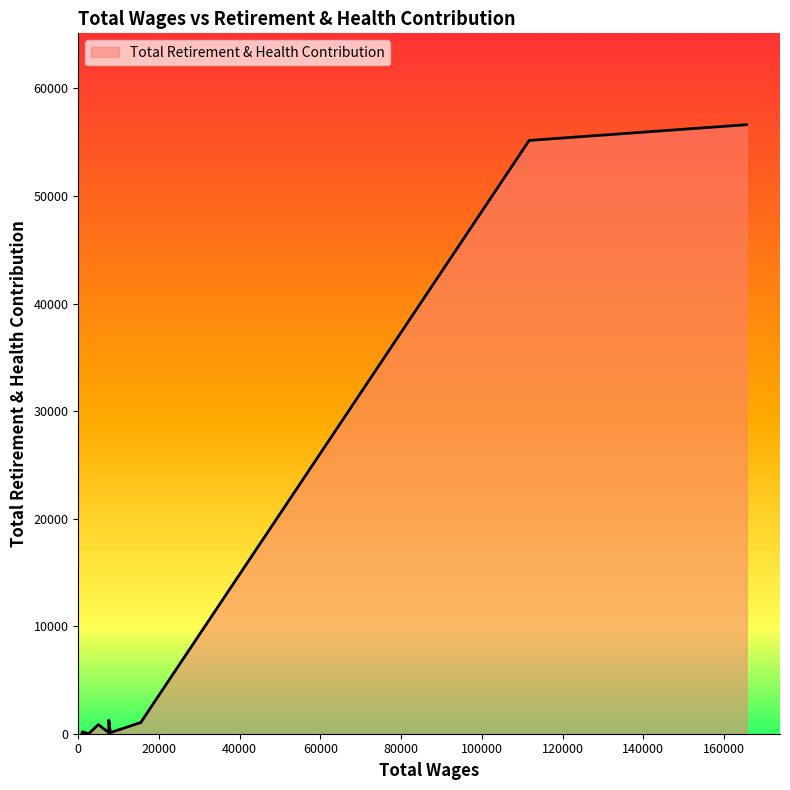

List the labels in order of value, smallest first.

2575.0, 930.0, 1025.0, 7557.0, 7942.0, 1025.0, 4979.0, 15474.0, 7565.0, 111743.0, 165617.0